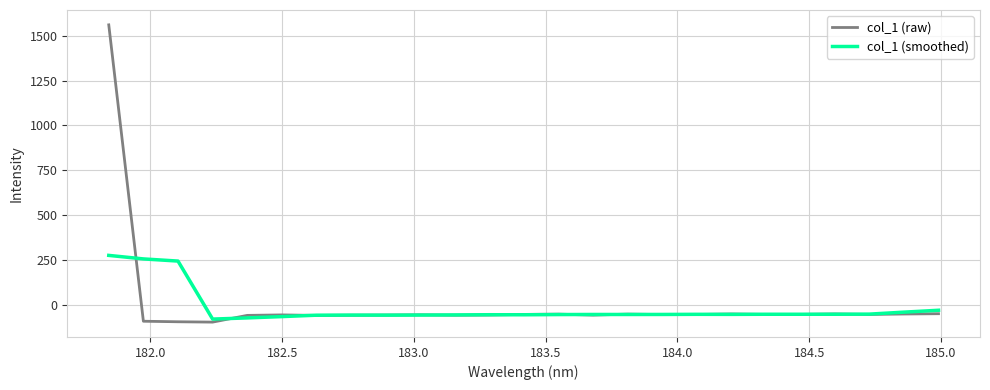

What is the highest value of the col_1 (smoothed) series?

274.3